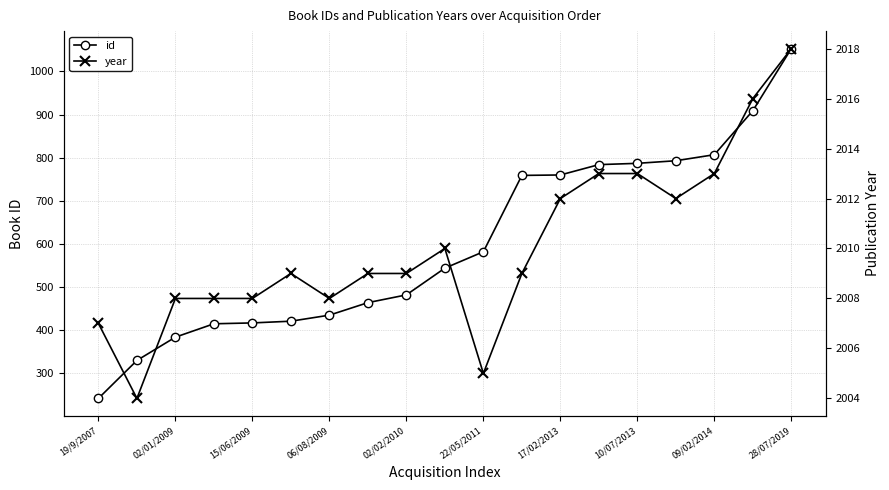

Which category has the lowest value across all series?

19/9/2007